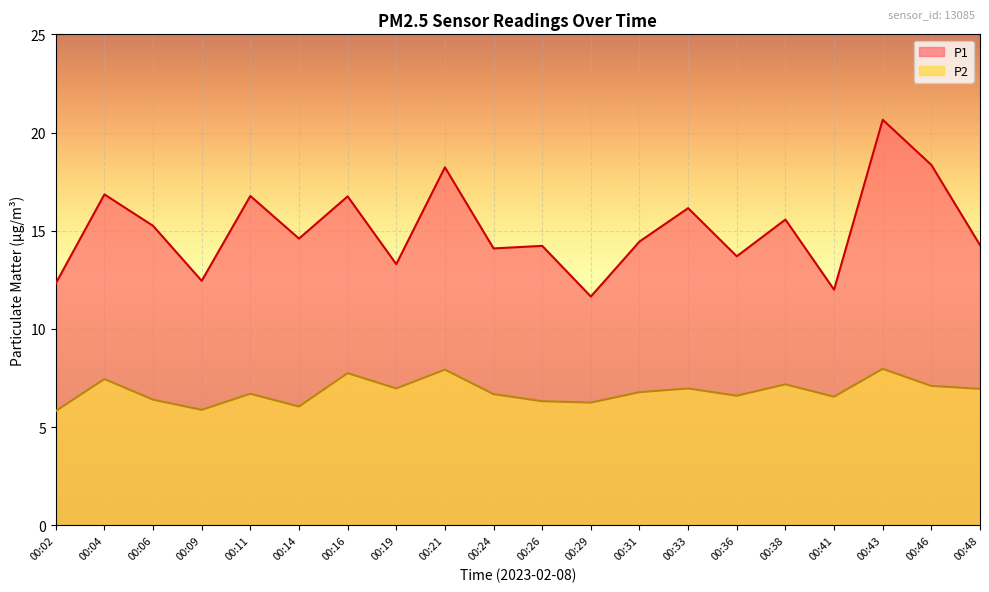

Reading left to right, extract all data points from this chart.

P1: 00:02=12.3	00:04=16.9	00:06=15.2	00:09=12.4	00:11=16.8	00:14=14.6	00:16=16.8	00:19=13.3	00:21=18.2	00:24=14.1	00:26=14.2	00:29=11.7	00:31=14.4	00:33=16.1	00:36=13.7	00:38=15.6	00:41=12.0	00:43=20.6	00:46=18.4	00:48=14.3
P2: 00:02=5.8	00:04=7.5	00:06=6.4	00:09=5.9	00:11=6.7	00:14=6.0	00:16=7.8	00:19=7.0	00:21=7.9	00:24=6.7	00:26=6.3	00:29=6.2	00:31=6.8	00:33=7.0	00:36=6.6	00:38=7.2	00:41=6.5	00:43=8.0	00:46=7.1	00:48=7.0